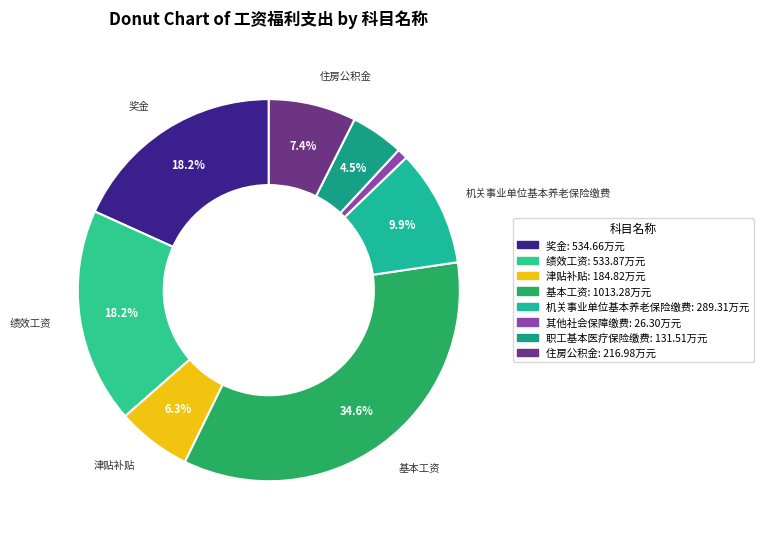

What is the smallest slice in the pie chart?

其他社会保障缴费